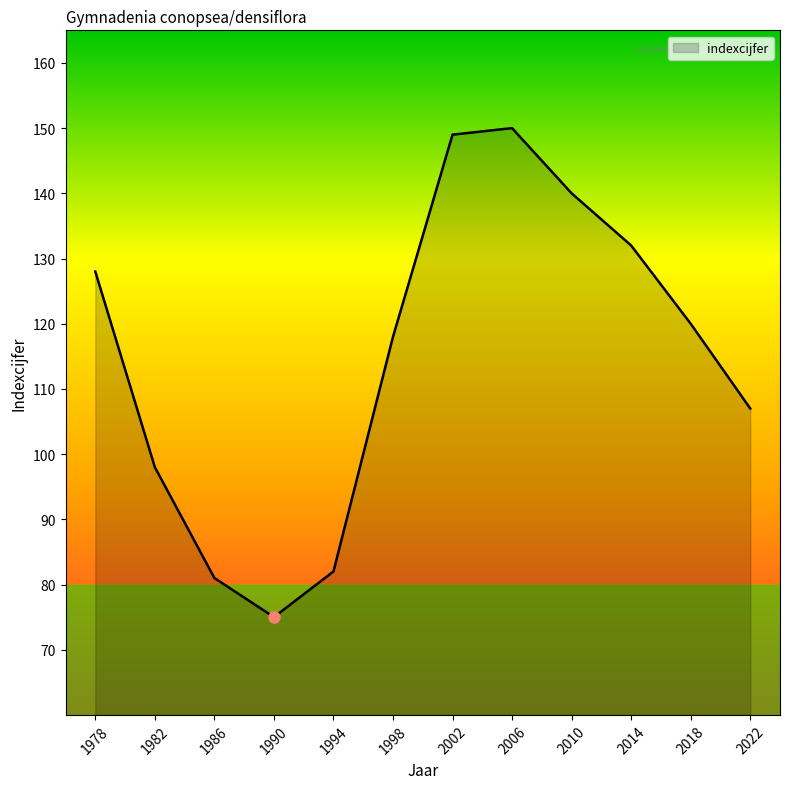

Reading left to right, list all the values displayed in this chart.

1978=128	1982=98	1986=81	1990=75	1994=82	1998=118	2002=149	2006=150	2010=140	2014=132	2018=120	2022=107